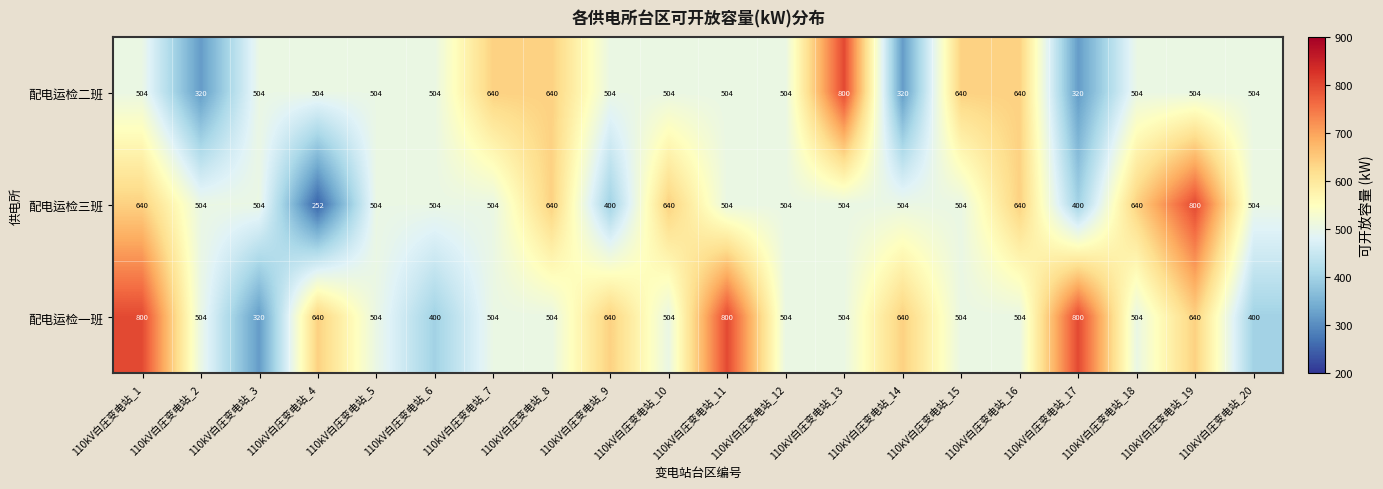

Read the 配电运检二班 value at 110kV白庄变电站_5, to the nearest 10.

500